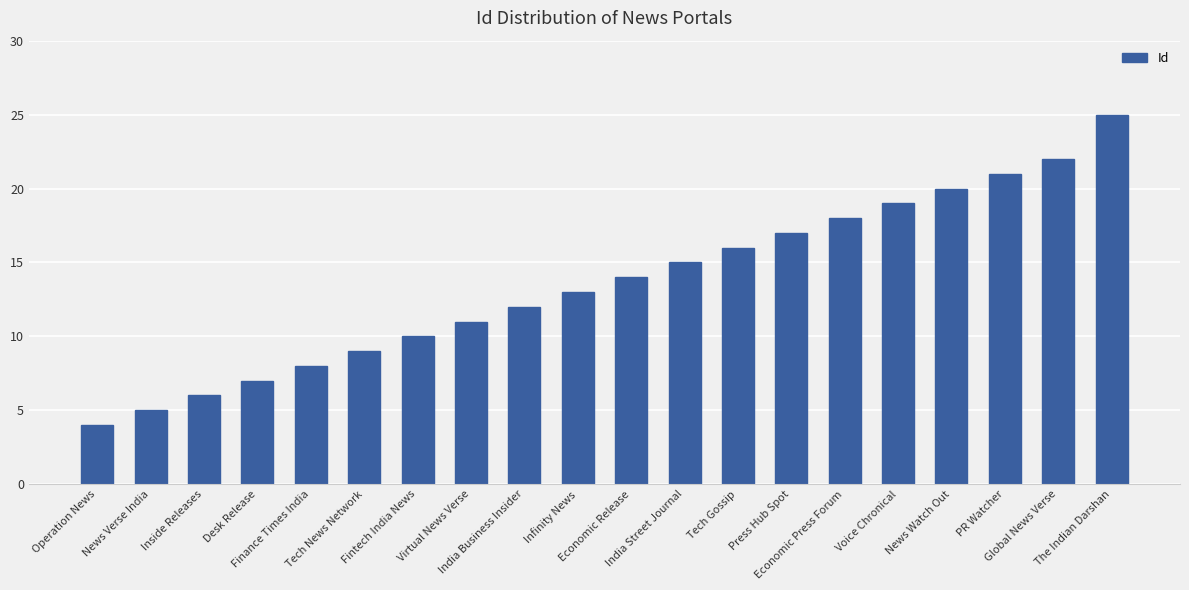

What is the label of the 14th bar from the right?

Fintech India News